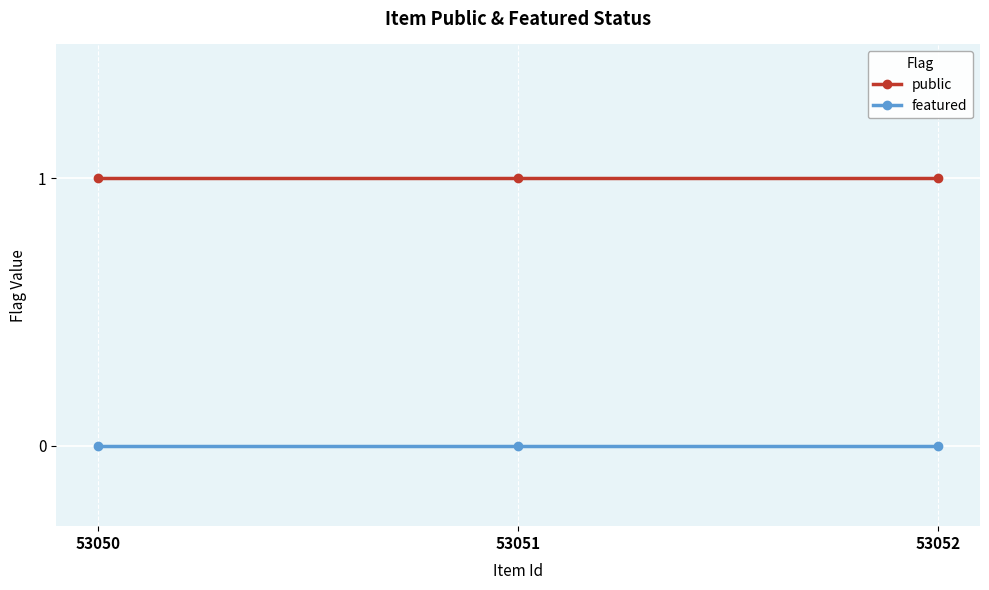

What is the highest value of the public series?

1